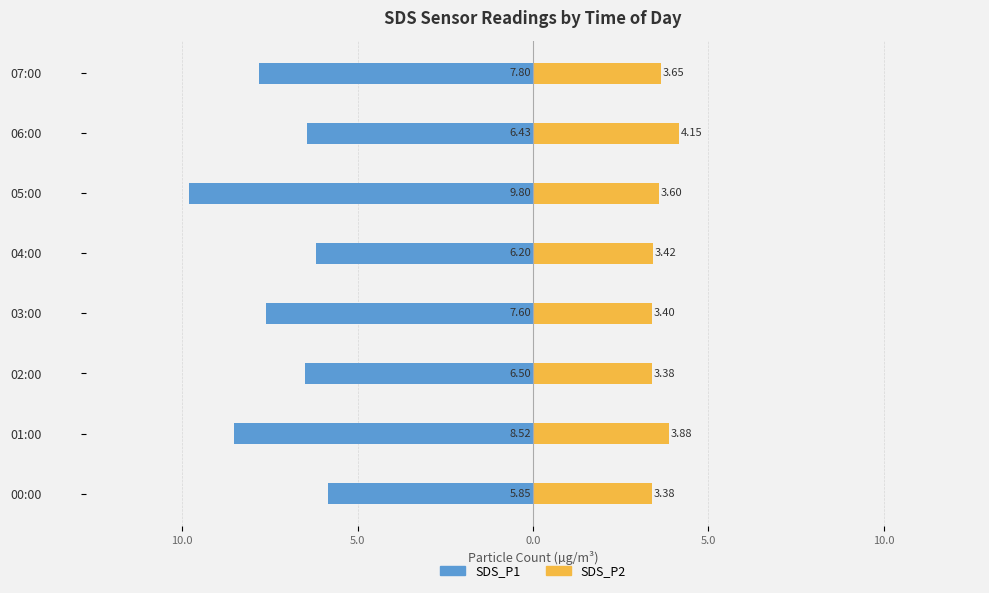

At how many categories does at least one series exceed -5?

8